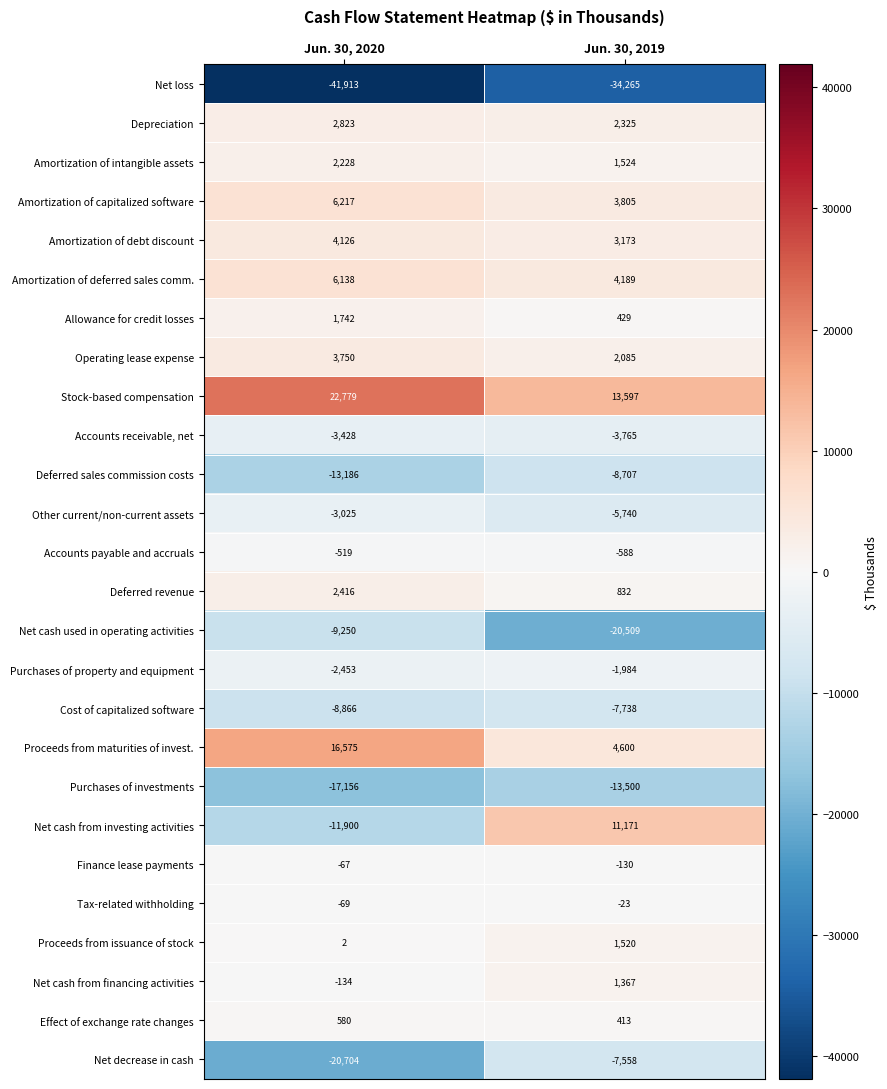

What value does the Amortization of capitalized software series have at Jun. 30, 2020, to the nearest 100?

6200